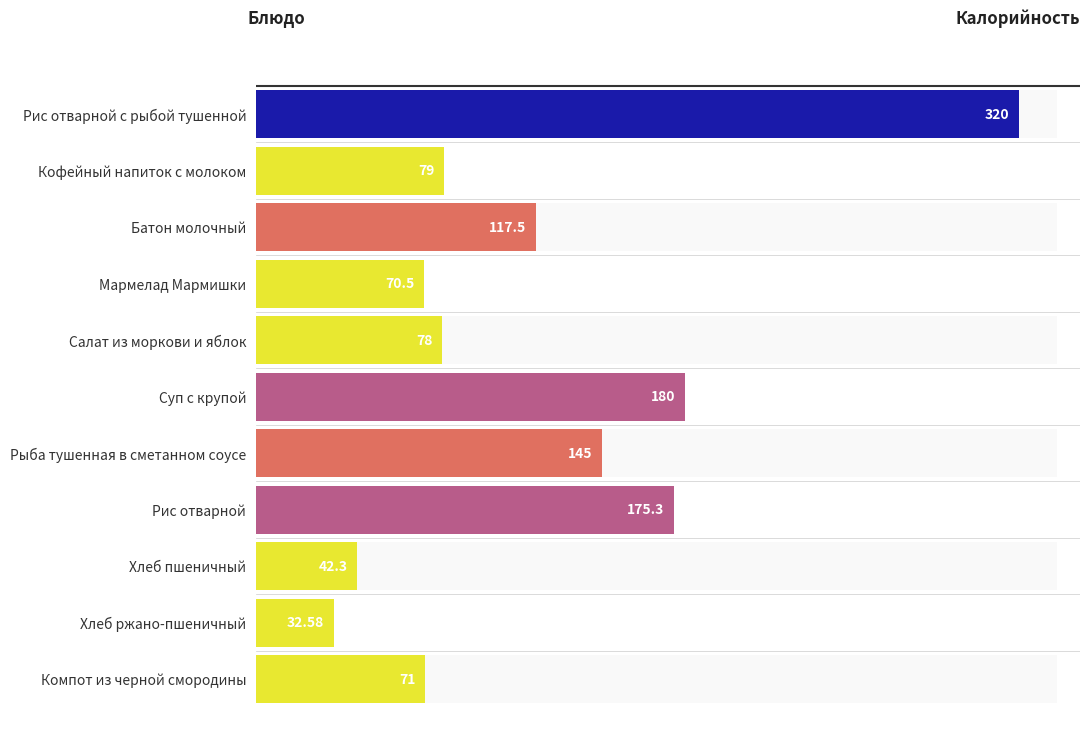

What is the change in value from Рис отварной с рыбой тушенной to Салат из моркови и яблок?

-242.0